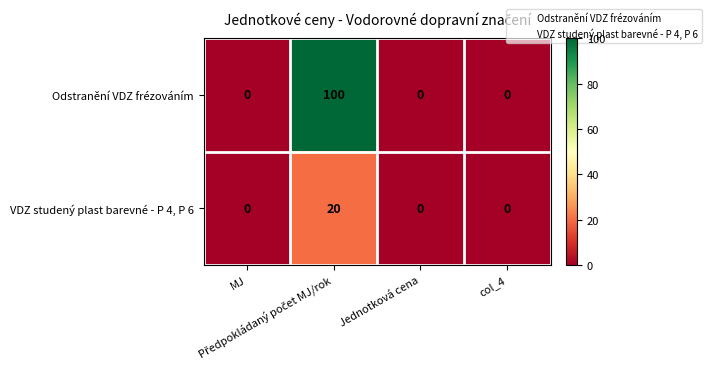

Count the VDZ studený plast barevné - P 4, P 6 values in the range 0 to 20.

4